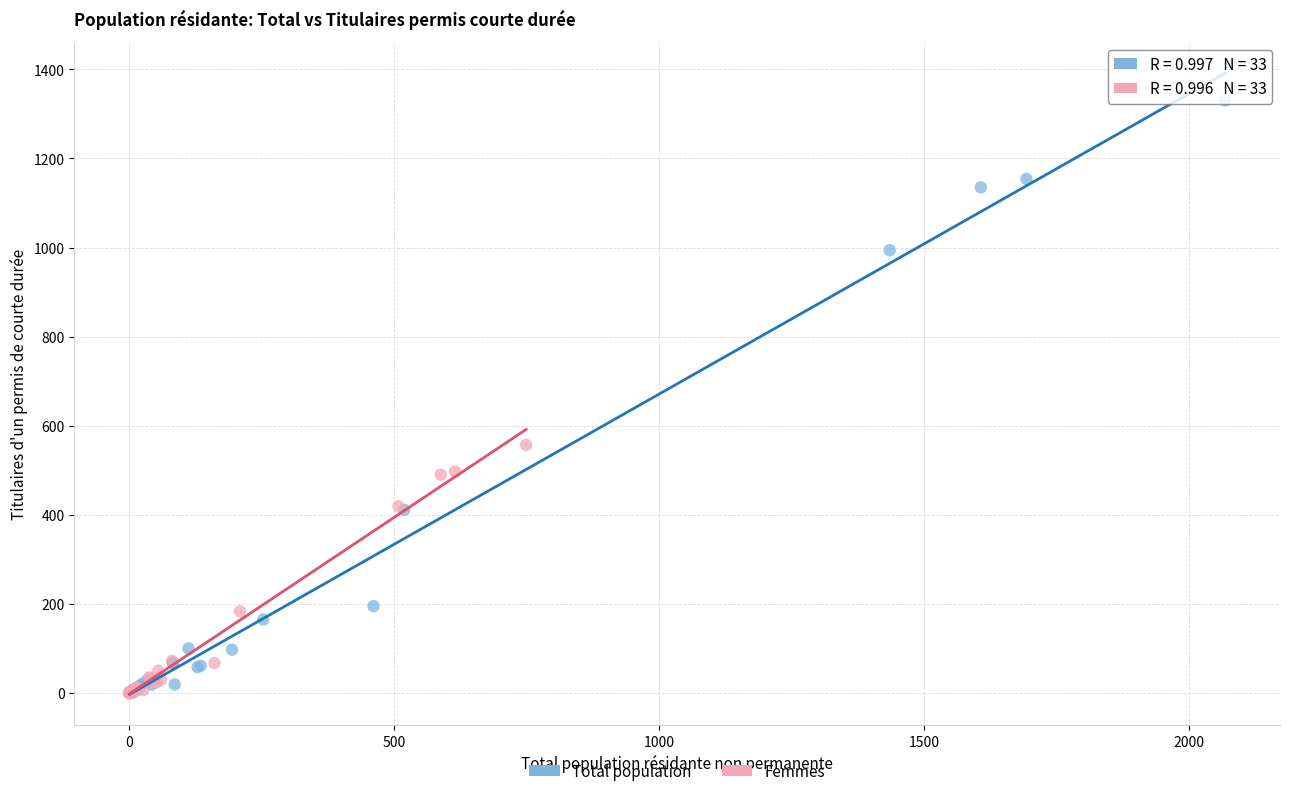

Which series has the widest spread of Y values?

Total population